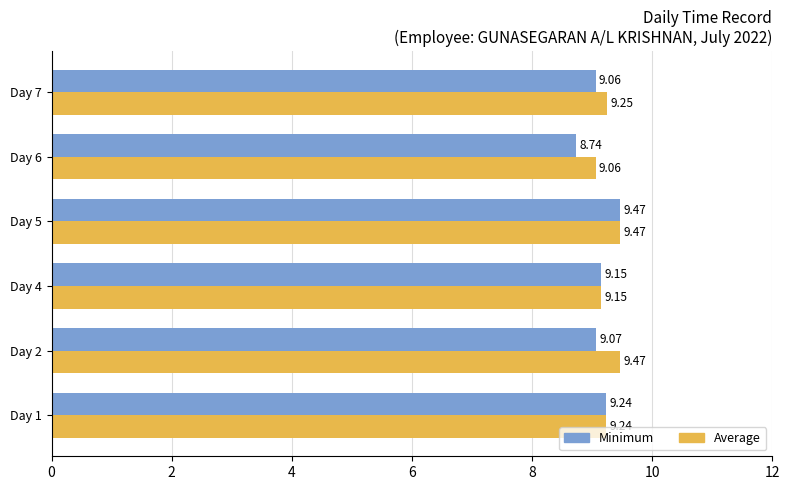

Which series has the widest spread of values?

Minimum